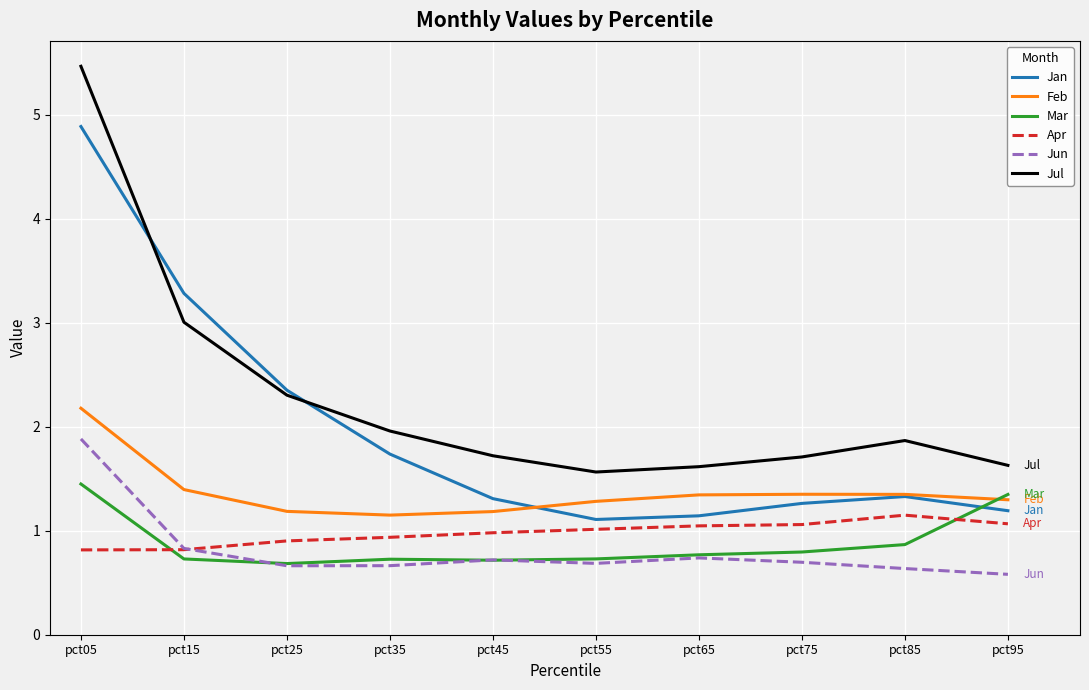

What is the maximum value shown in the chart?

5.5